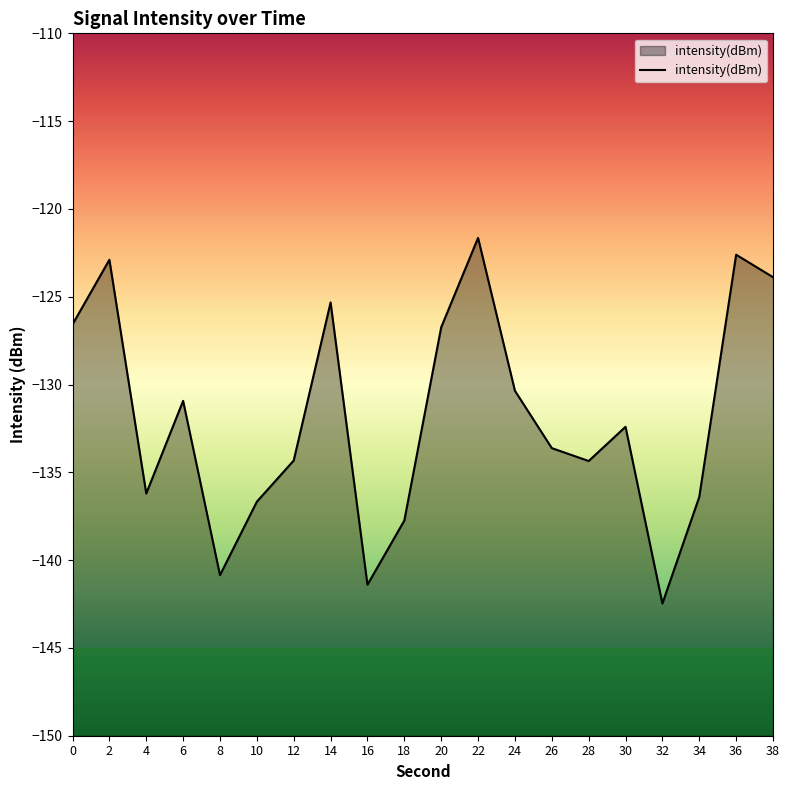

List the labels in order of value, largest first.

22, 36, 2, 38, 14, 0, 20, 24, 6, 30, 26, 12, 28, 4, 34, 10, 18, 8, 16, 32